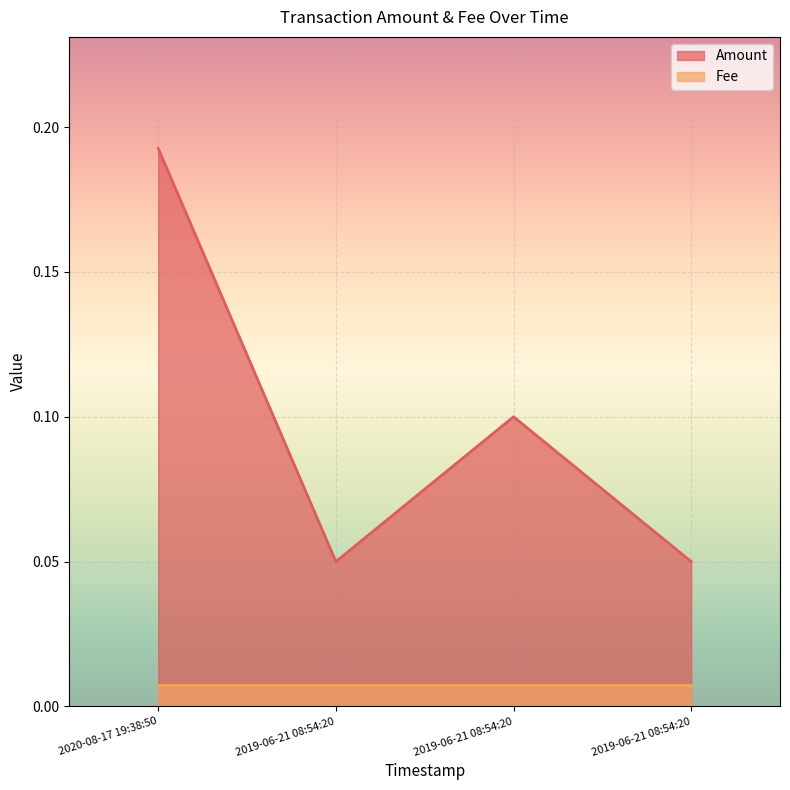

Reading right to left, extract all data points from this chart.

2019-06-21 08:54:20=0.1	2019-06-21 08:54:20=0.1	2019-06-21 08:54:20=0.1	2020-08-17 19:38:50=0.2